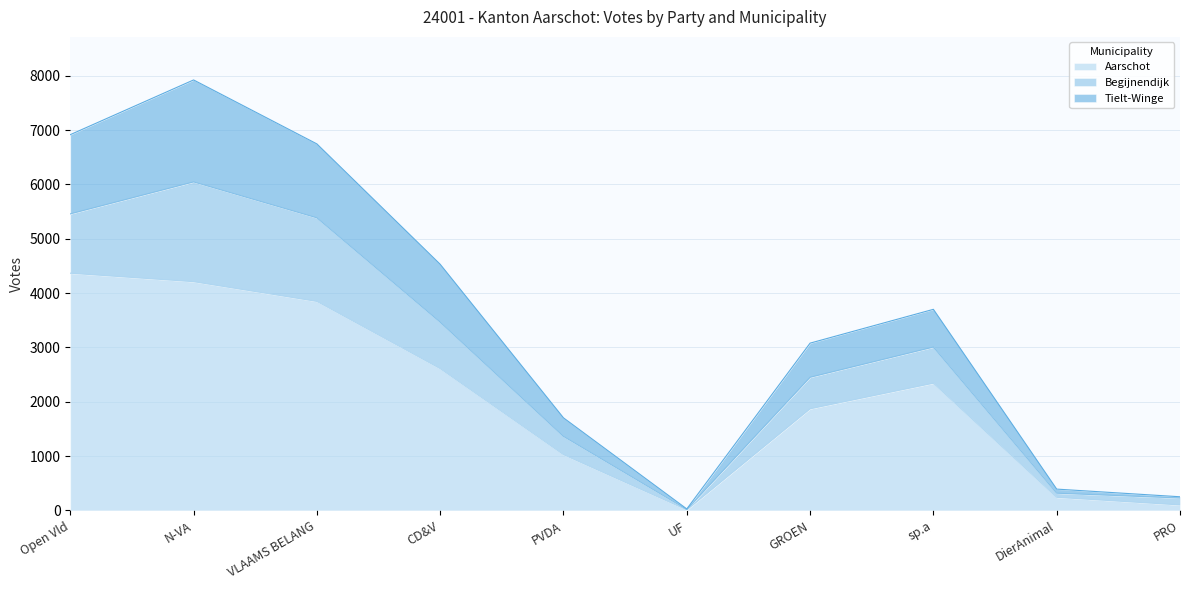

At which category does Tielt-Winge reach its first local valley?

UF